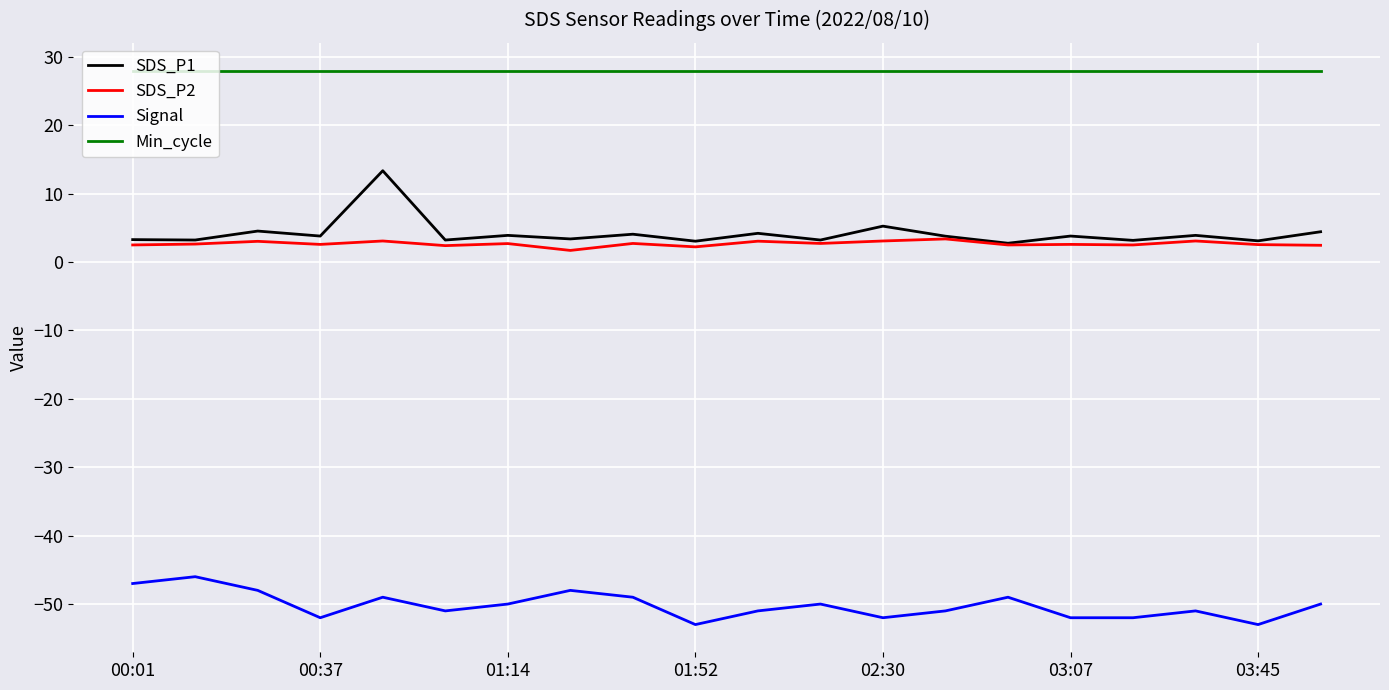

Which series has the widest spread of values?

SDS_P1